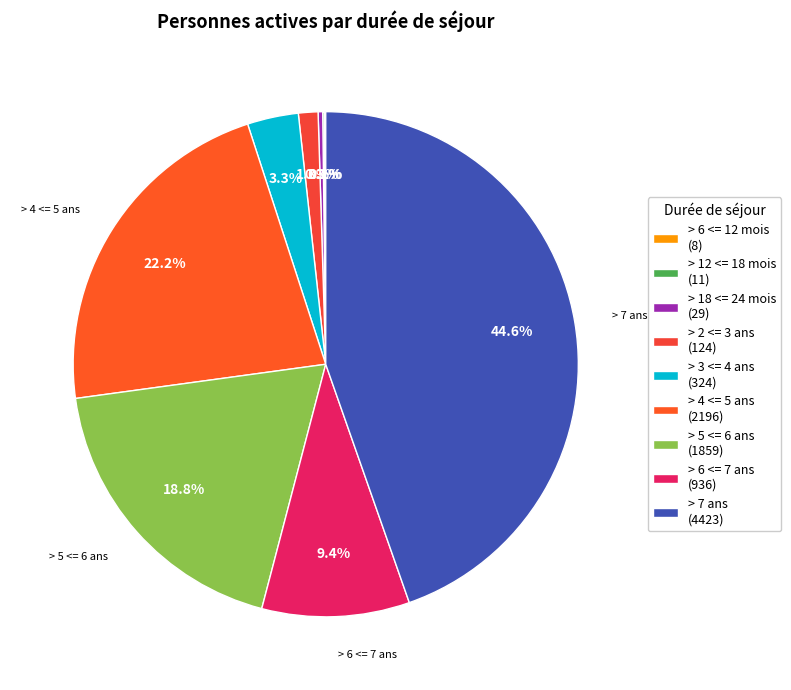

To the nearest percent, what is the difference between the largest and smallest slice percentages?

45%